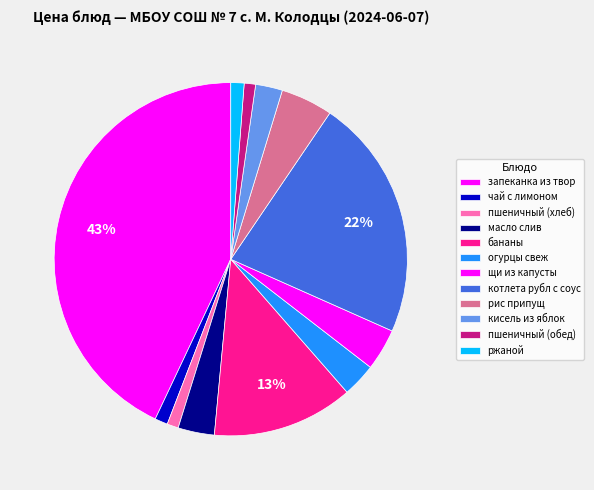

Is it true that масло слив is 1% of the pie?

False